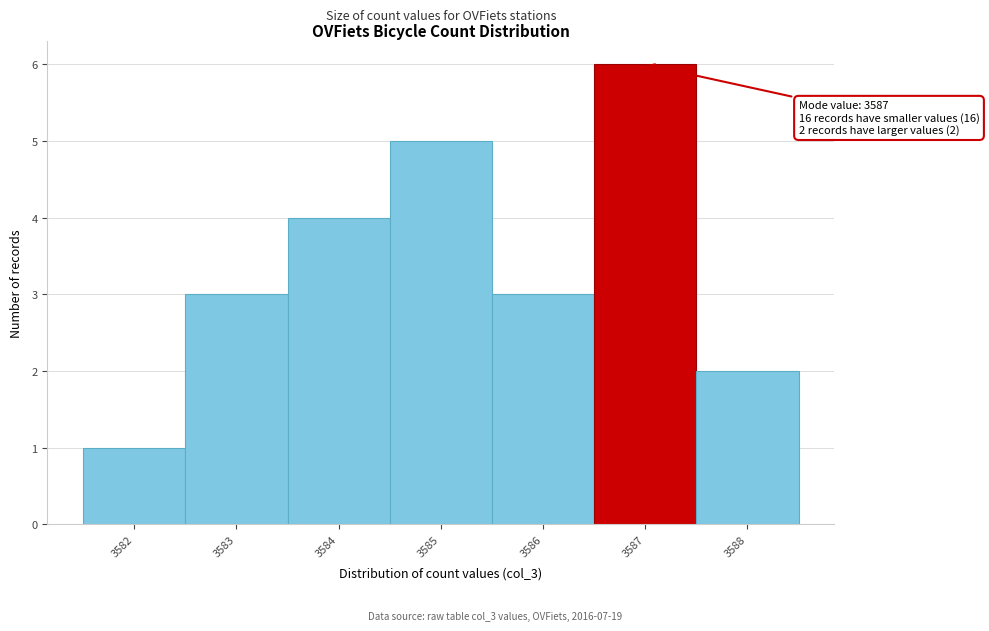

Over which range of the x-axis is the bar tallest?

3586.5 to 3587.5